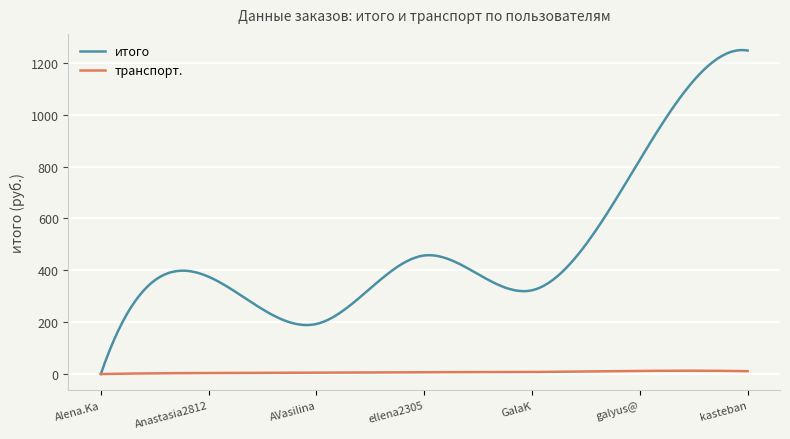

Which series has the largest total across all categories?

итого